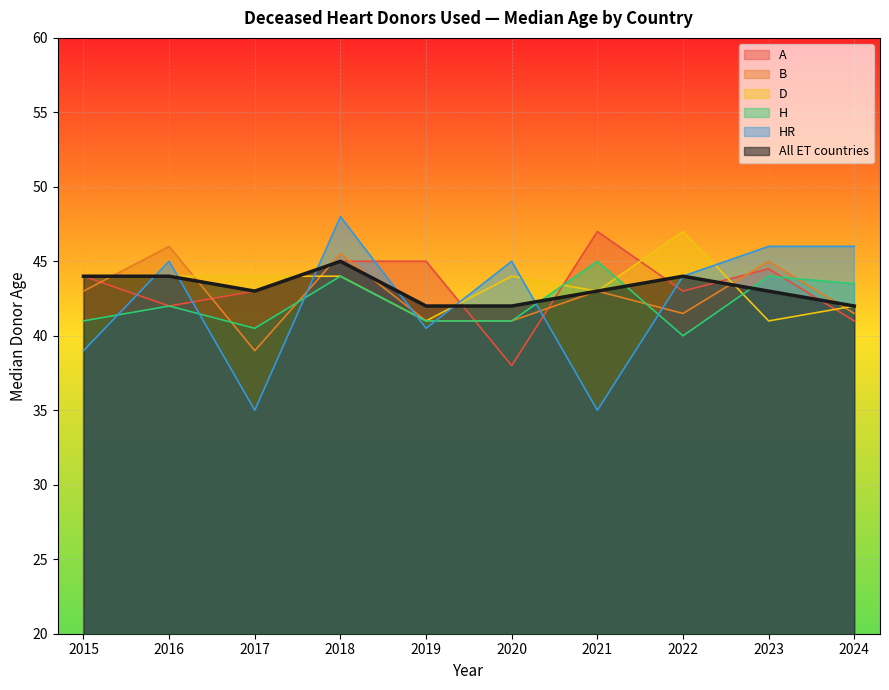

How many lines are shown in the chart?

6